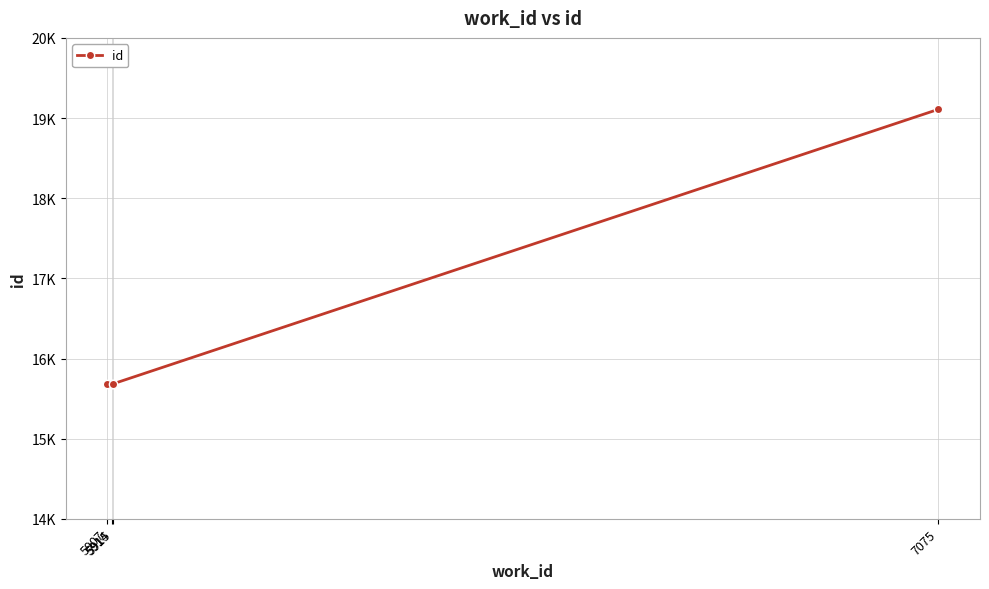

What is the difference between the second highest and minimum values?

2